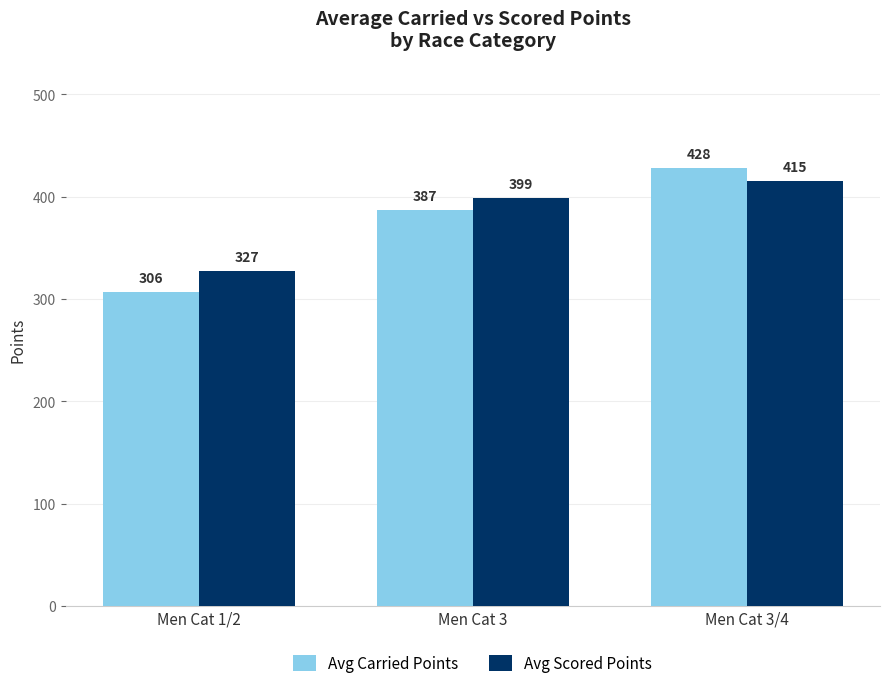

At which label does Avg Carried Points first exceed 386?

Men Cat 3